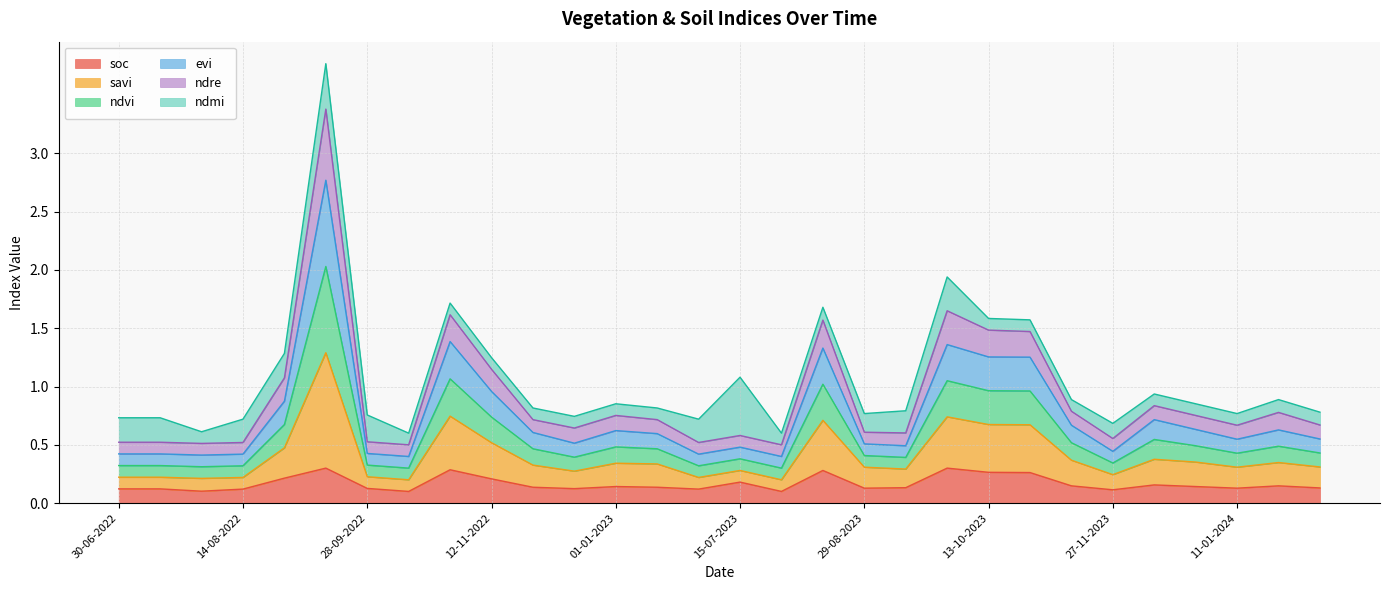

How many lines are shown in the chart?

6